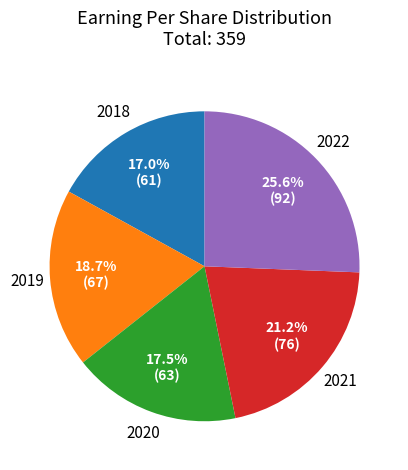

Is it true that 2018 is 17% of the pie?

True